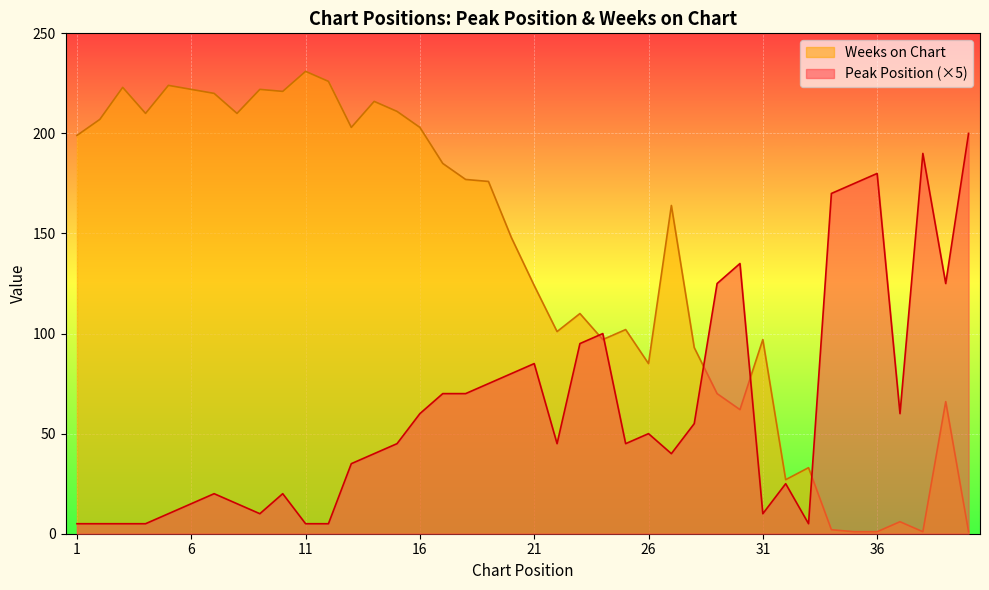

How many interior local valleys does the Peak Position series have?

8